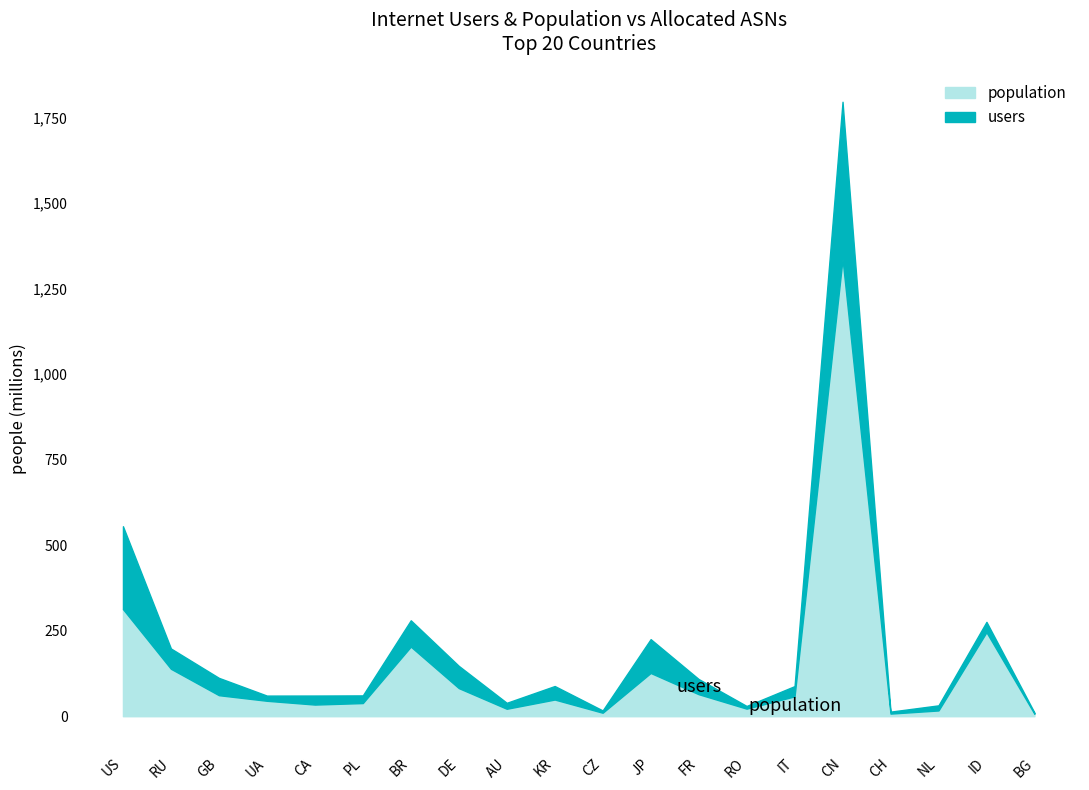

True or false: users and population intersect in this chart.

False